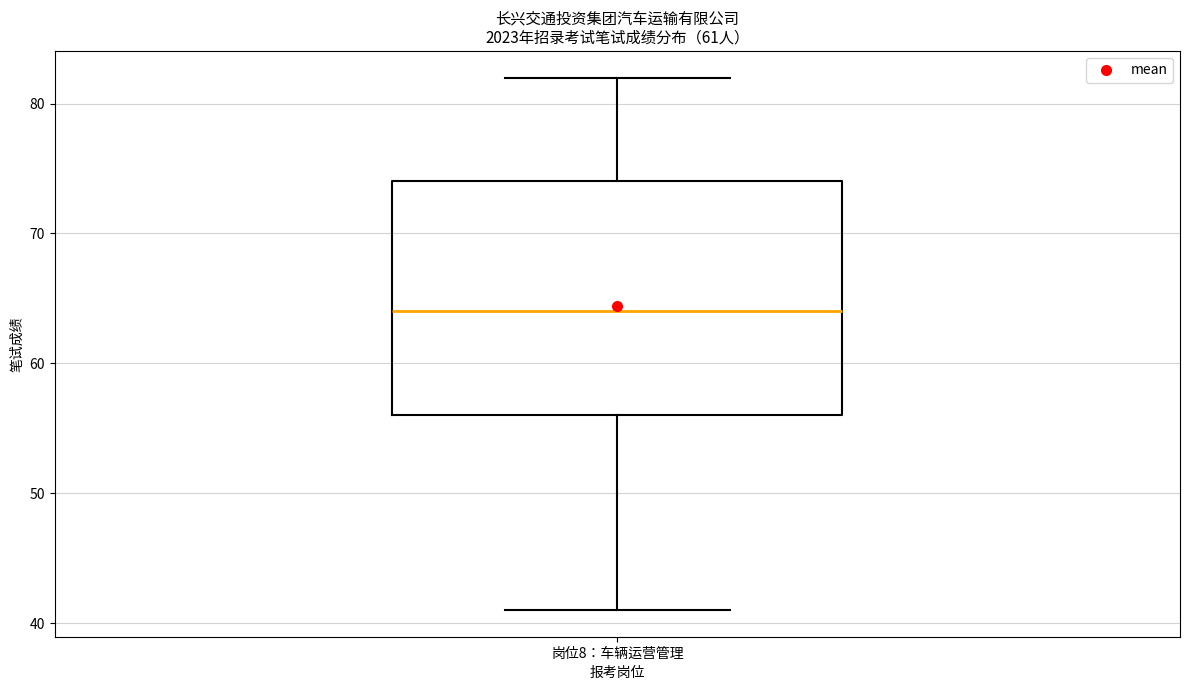

Transcribe this box plot: give where the median line is, the range the box spans, and where the two whiskers end, as read against the y-axis. The values are not printed on the chart, so give them approximately, as read against the axis.

median 64, box 56 to 74, whiskers 41 to 82